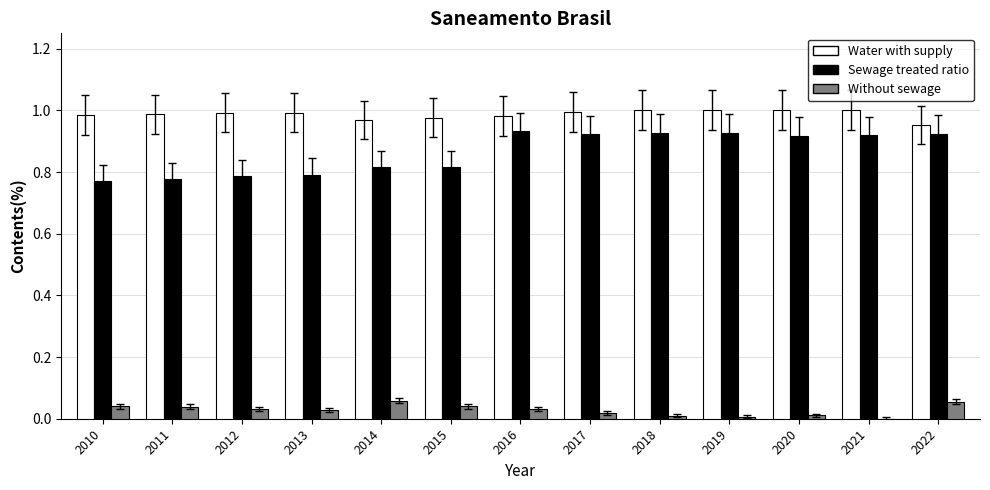

Which series has the largest total across all categories?

Water with supply